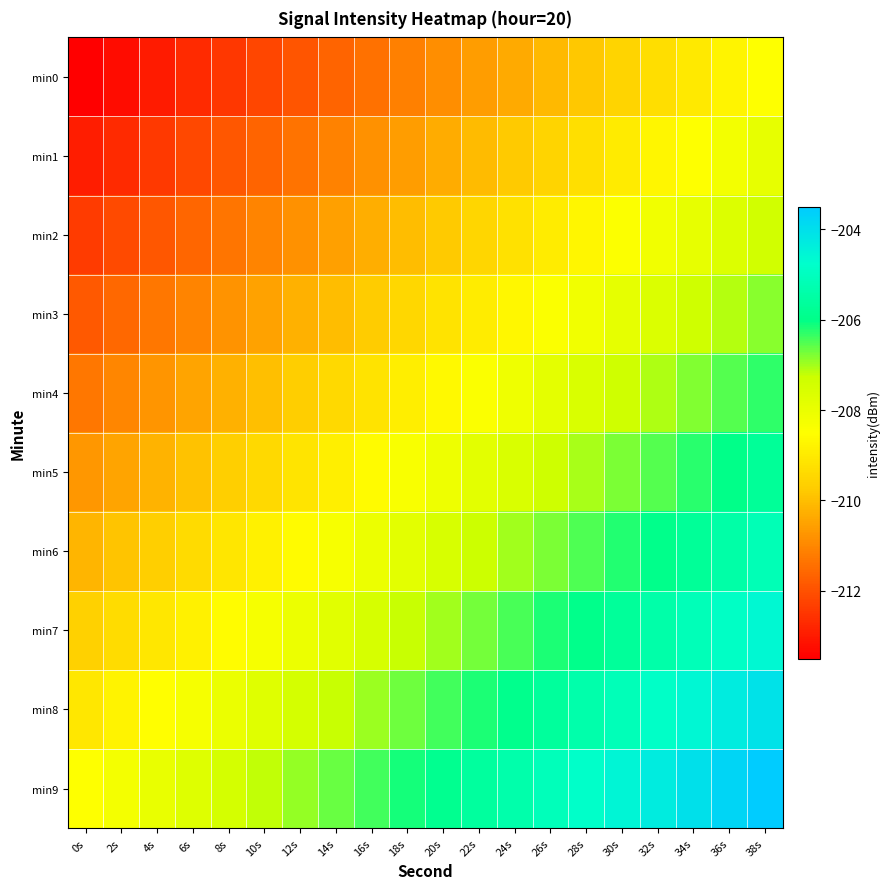

Reading right to left, transcribe all the data shown in this chart.

min0: 38s=-208.5	36s=-208.8	34s=-209.0	32s=-209.3	30s=-209.6	28s=-209.8	26s=-210.1	24s=-210.3	22s=-210.6	20s=-210.9	18s=-211.1	16s=-211.4	14s=-211.7	12s=-211.9	10s=-212.2	8s=-212.4	6s=-212.7	4s=-213.0	2s=-213.2	0s=-213.5
min1: 38s=-207.9	36s=-208.2	34s=-208.5	32s=-208.7	30s=-209.0	28s=-209.3	26s=-209.5	24s=-209.8	22s=-210.0	20s=-210.3	18s=-210.6	16s=-210.8	14s=-211.1	12s=-211.4	10s=-211.6	8s=-211.9	6s=-212.2	4s=-212.4	2s=-212.7	0s=-212.9
min2: 38s=-207.4	36s=-207.7	34s=-207.9	32s=-208.2	30s=-208.4	28s=-208.7	26s=-209.0	24s=-209.2	22s=-209.5	20s=-209.8	18s=-210.0	16s=-210.3	14s=-210.5	12s=-210.8	10s=-211.1	8s=-211.3	6s=-211.6	4s=-211.9	2s=-212.1	0s=-212.4
min3: 38s=-206.8	36s=-207.1	34s=-207.4	32s=-207.6	30s=-207.9	28s=-208.1	26s=-208.4	24s=-208.7	22s=-208.9	20s=-209.2	18s=-209.5	16s=-209.7	14s=-210.0	12s=-210.3	10s=-210.5	8s=-210.8	6s=-211.0	4s=-211.3	2s=-211.6	0s=-211.8
min4: 38s=-206.3	36s=-206.5	34s=-206.8	32s=-207.1	30s=-207.3	28s=-207.6	26s=-207.9	24s=-208.1	22s=-208.4	20s=-208.6	18s=-208.9	16s=-209.2	14s=-209.4	12s=-209.7	10s=-210.0	8s=-210.2	6s=-210.5	4s=-210.8	2s=-211.0	0s=-211.3
min5: 38s=-205.7	36s=-206.0	34s=-206.2	32s=-206.5	30s=-206.8	28s=-207.0	26s=-207.3	24s=-207.6	22s=-207.8	20s=-208.1	18s=-208.4	16s=-208.6	14s=-208.9	12s=-209.1	10s=-209.4	8s=-209.7	6s=-209.9	4s=-210.2	2s=-210.5	0s=-210.7
min6: 38s=-205.2	36s=-205.4	34s=-205.7	32s=-206.0	30s=-206.2	28s=-206.5	26s=-206.7	24s=-207.0	22s=-207.3	20s=-207.5	18s=-207.8	16s=-208.1	14s=-208.3	12s=-208.6	10s=-208.9	8s=-209.1	6s=-209.4	4s=-209.6	2s=-209.9	0s=-210.2
min7: 38s=-204.6	36s=-204.9	34s=-205.1	32s=-205.4	30s=-205.7	28s=-205.9	26s=-206.2	24s=-206.5	22s=-206.7	20s=-207.0	18s=-207.2	16s=-207.5	14s=-207.8	12s=-208.0	10s=-208.3	8s=-208.6	6s=-208.8	4s=-209.1	2s=-209.3	0s=-209.6
min8: 38s=-204.1	36s=-204.3	34s=-204.6	32s=-204.8	30s=-205.1	28s=-205.4	26s=-205.6	24s=-205.9	22s=-206.2	20s=-206.4	18s=-206.7	16s=-207.0	14s=-207.2	12s=-207.5	10s=-207.7	8s=-208.0	6s=-208.3	4s=-208.5	2s=-208.8	0s=-209.1
min9: 38s=-203.5	36s=-203.8	34s=-204.0	32s=-204.3	30s=-204.6	28s=-204.8	26s=-205.1	24s=-205.3	22s=-205.6	20s=-205.9	18s=-206.1	16s=-206.4	14s=-206.7	12s=-206.9	10s=-207.2	8s=-207.4	6s=-207.7	4s=-208.0	2s=-208.2	0s=-208.5